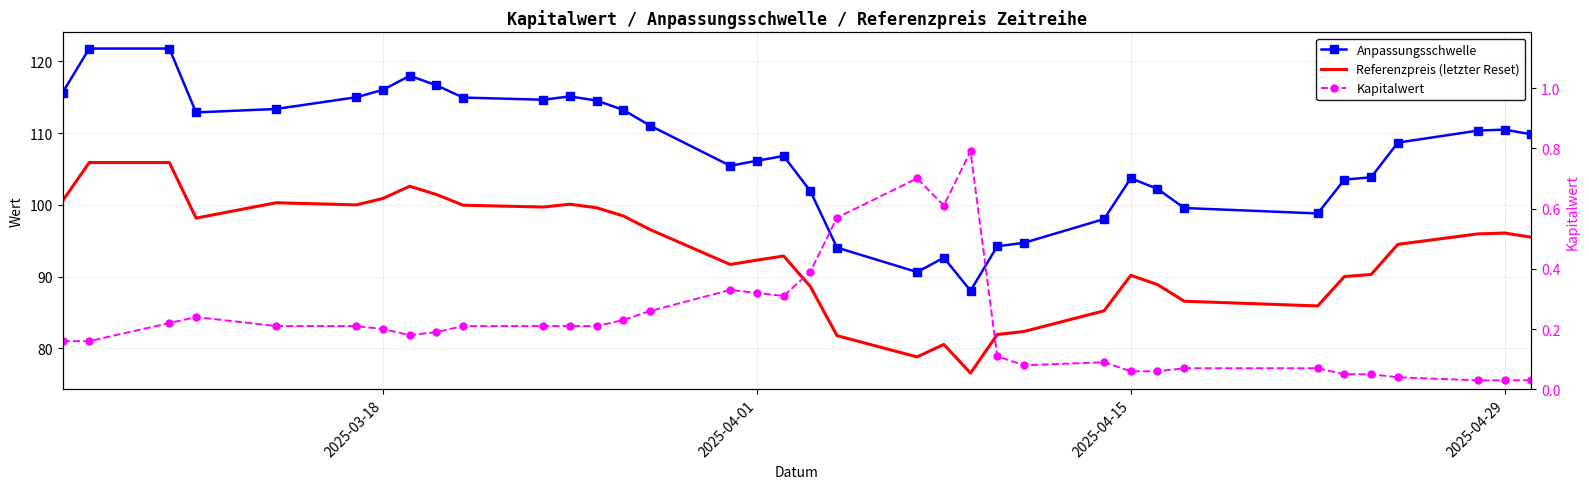

True or false: Kapitalwert has more than 2 interior local peaks.

True